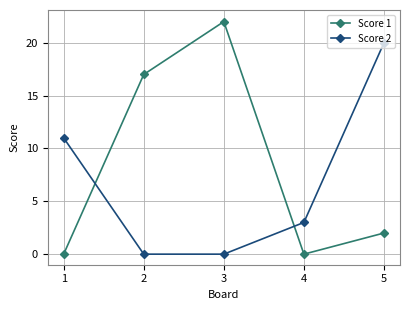

Is the value of Score 1 at 5 greater than the value of Score 2 at 4?

No